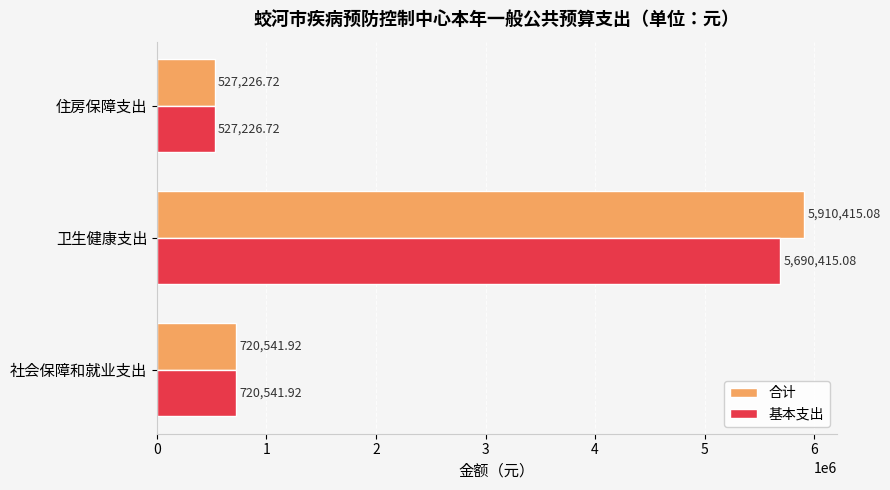

List the labels in order of 基本支出 value, largest first.

卫生健康支出, 社会保障和就业支出, 住房保障支出